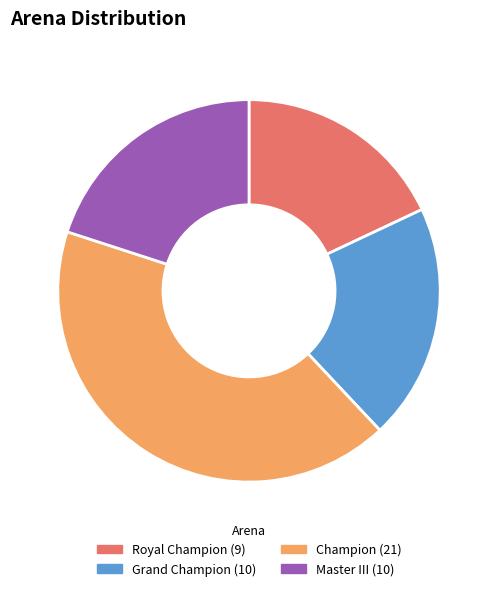

Does Royal Champion represent more than half of the total?

No